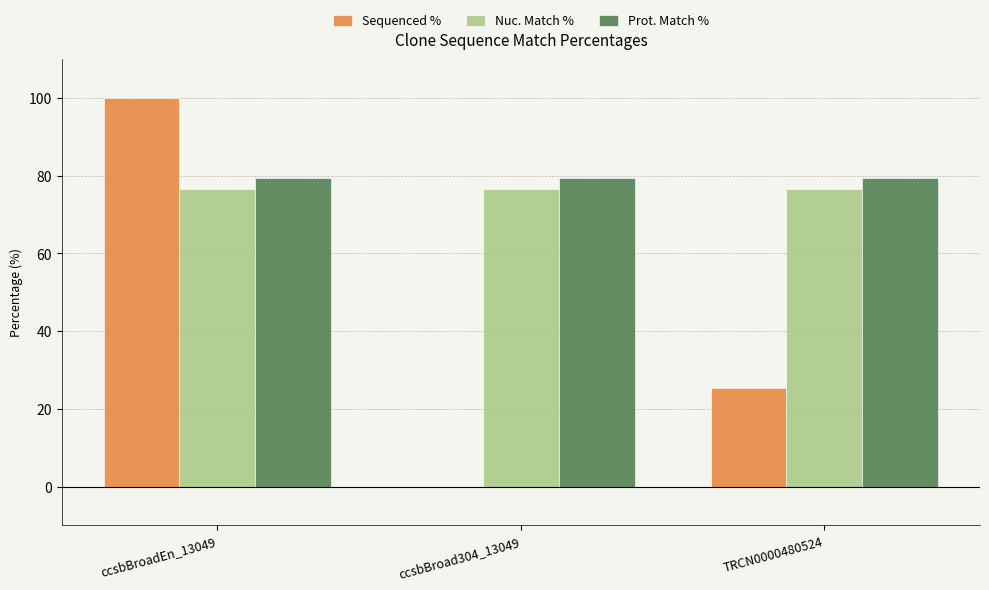

Does the chart contain stacked bars?

No